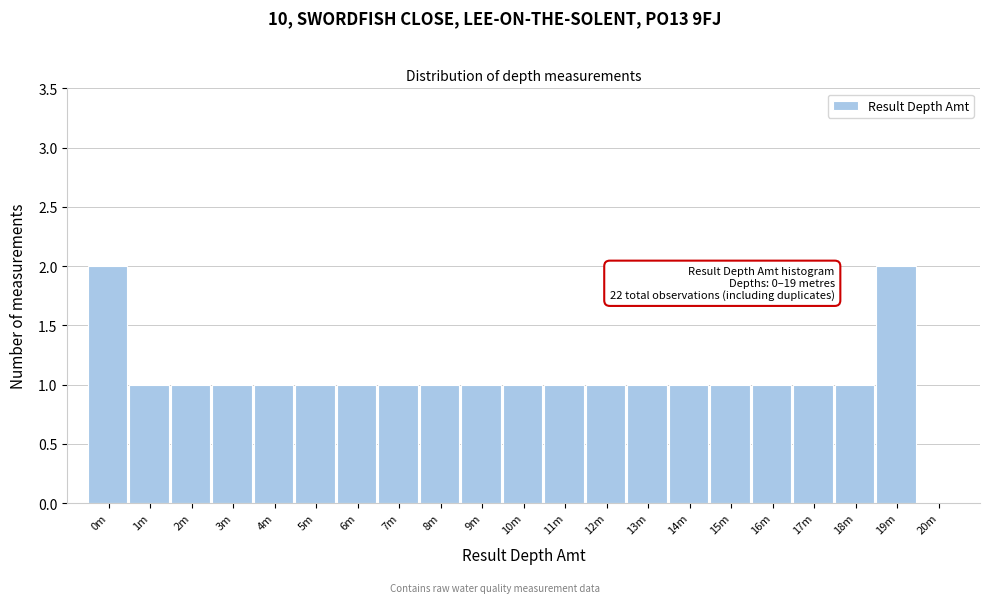

Reading left to right, what are all the values shown in this chart?

0m=2	1m=1	2m=1	3m=1	4m=1	5m=1	6m=1	7m=1	8m=1	9m=1	10m=1	11m=1	12m=1	13m=1	14m=1	15m=1	16m=1	17m=1	18m=1	19m=2	20m=0